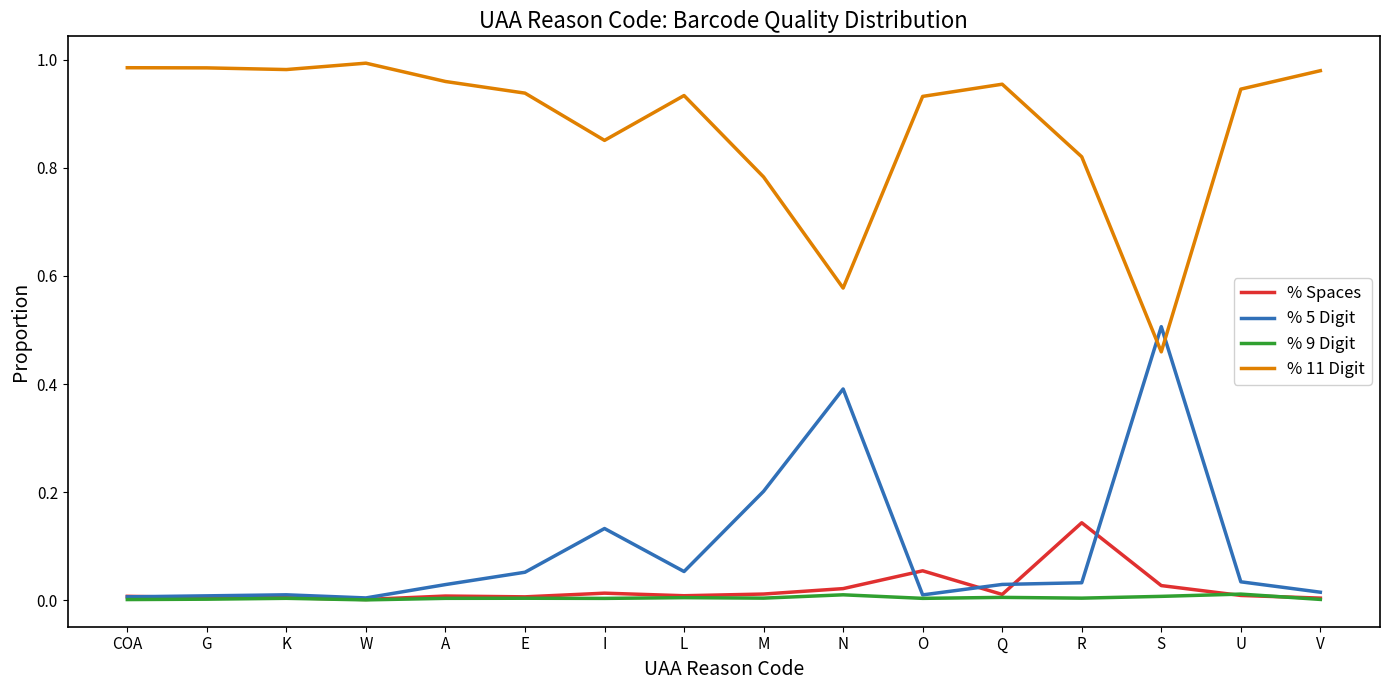

True or false: % 5 Digit and % 11 Digit intersect in this chart.

True